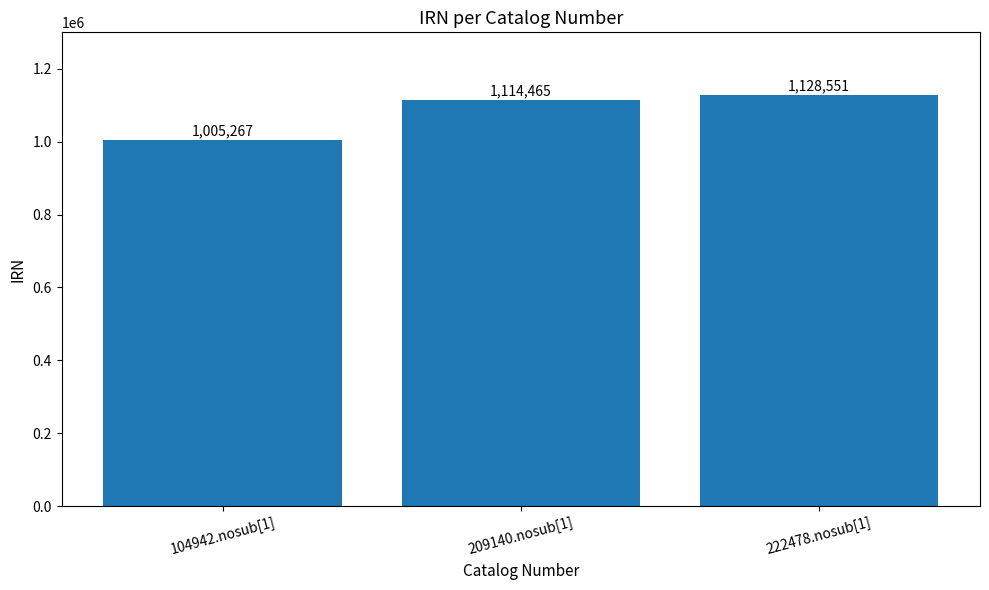

Is it true that the value at 104942.nosub[1] is 1005267?

True